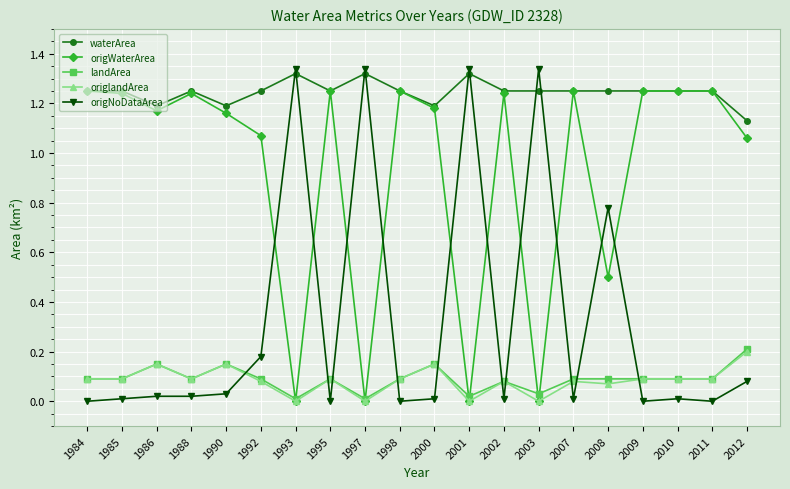

How many intersections are there between origWaterArea and origNoDataArea?

10